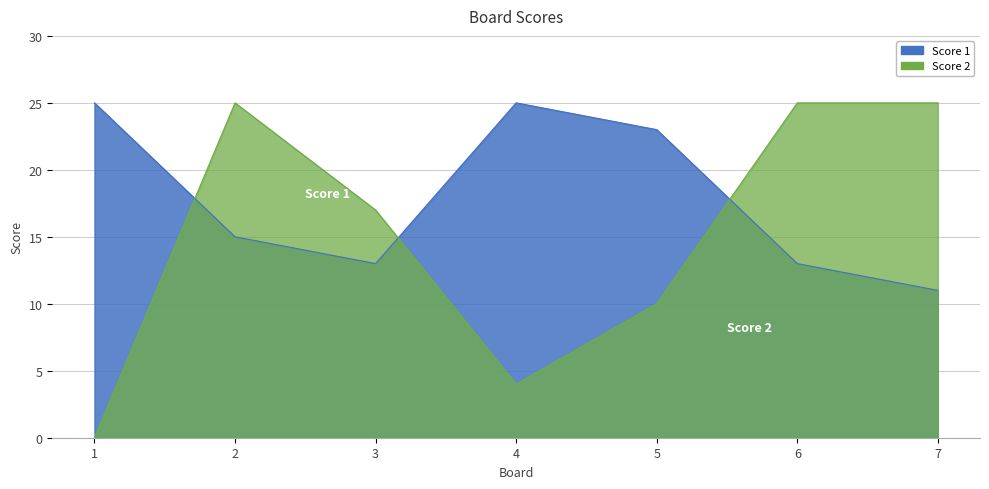

What is the highest value of the Score 1 series?

25